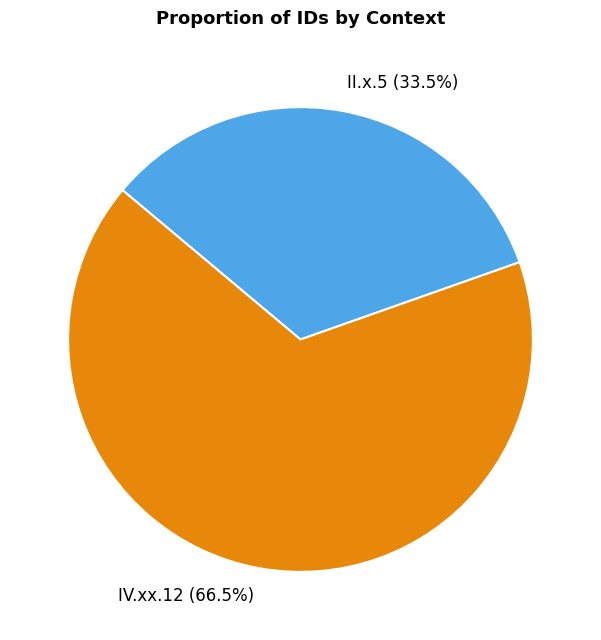

Is there a majority slice in this chart?

Yes